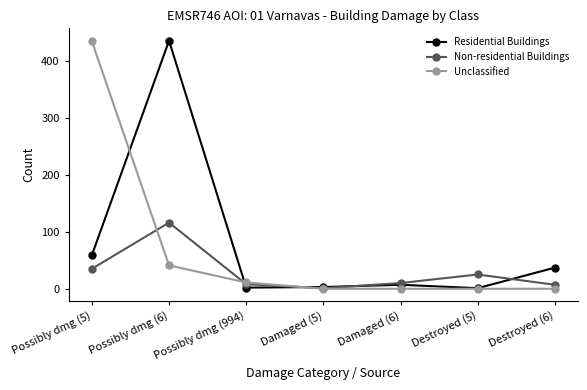

What are all the series names shown in the legend?

Residential Buildings, Non-residential Buildings, Unclassified